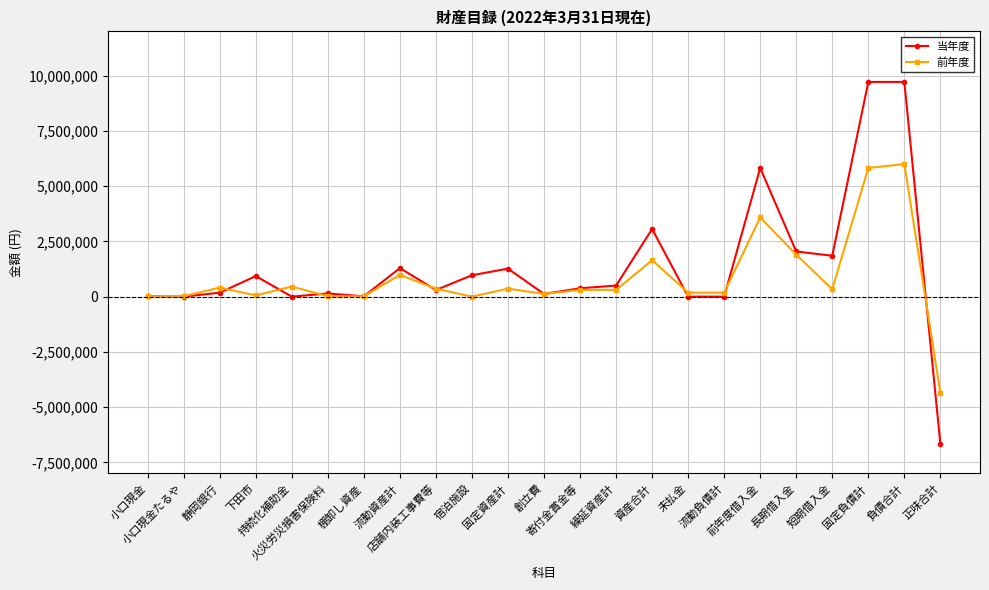

What is the approximate value of 前年度 at 静岡銀行, to the nearest 100?

407200